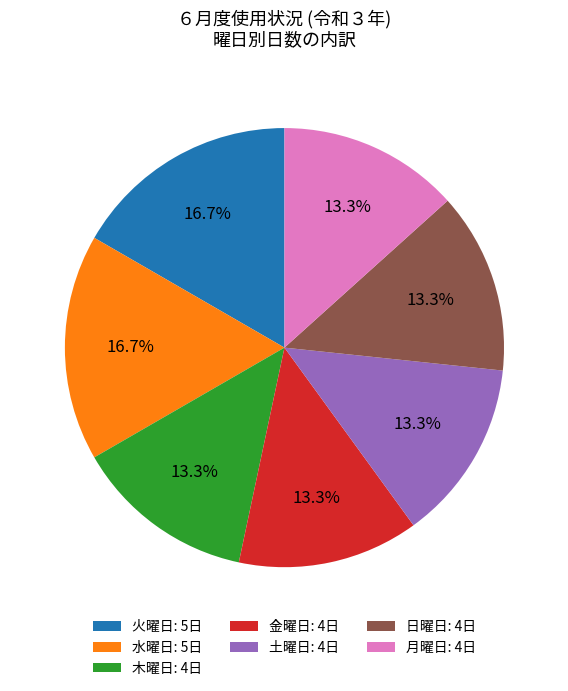

Between 水曜日: 5日 and 日曜日: 4日, which is larger?

水曜日: 5日